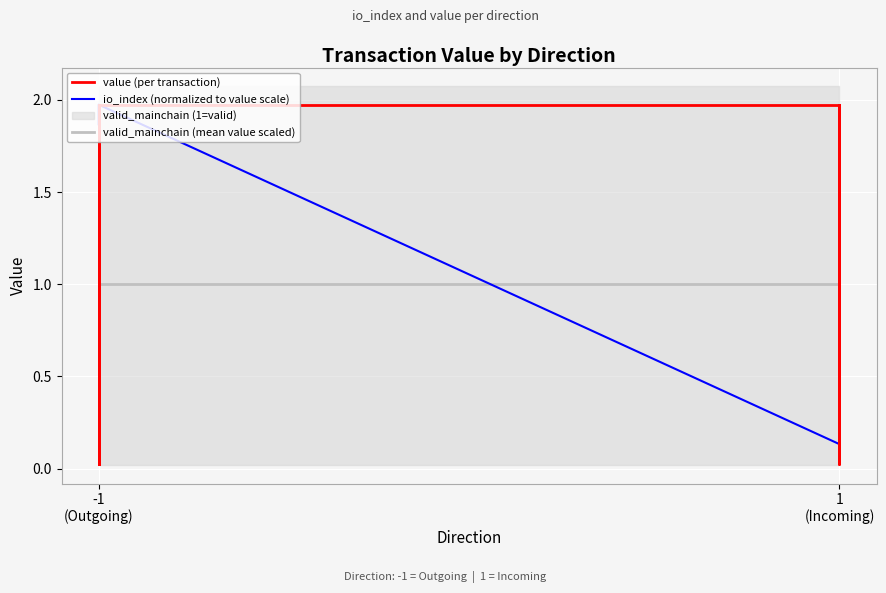

The value of valid_mainchain (mean value scaled) at 1 (Incoming) is 0.5. True or false?

False